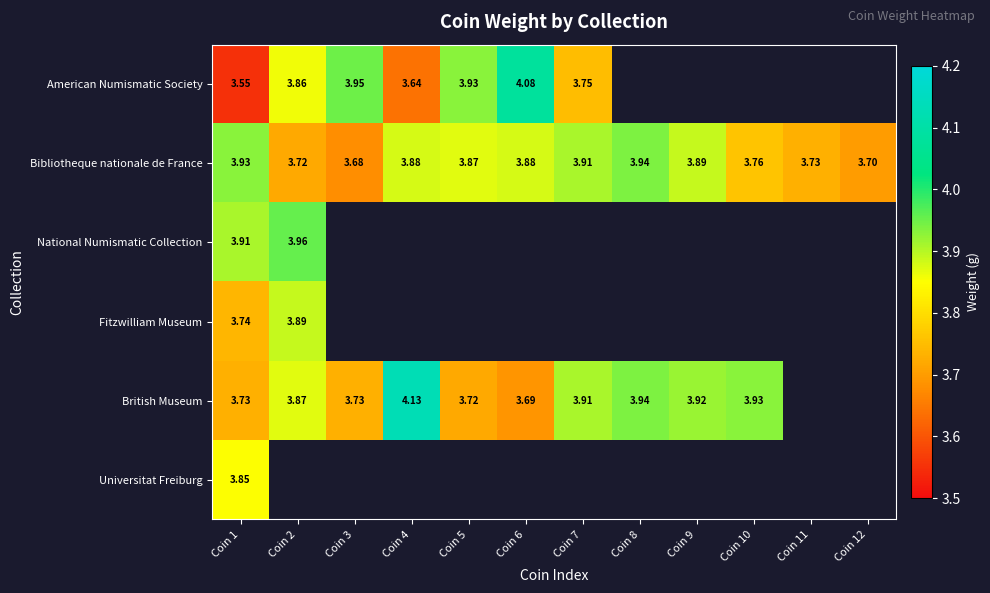

Rank the series by their maximum value, from lowest to highest.

Universitat Freiburg, Fitzwilliam Museum, Bibliotheque nationale de France, National Numismatic Collection, American Numismatic Society, British Museum